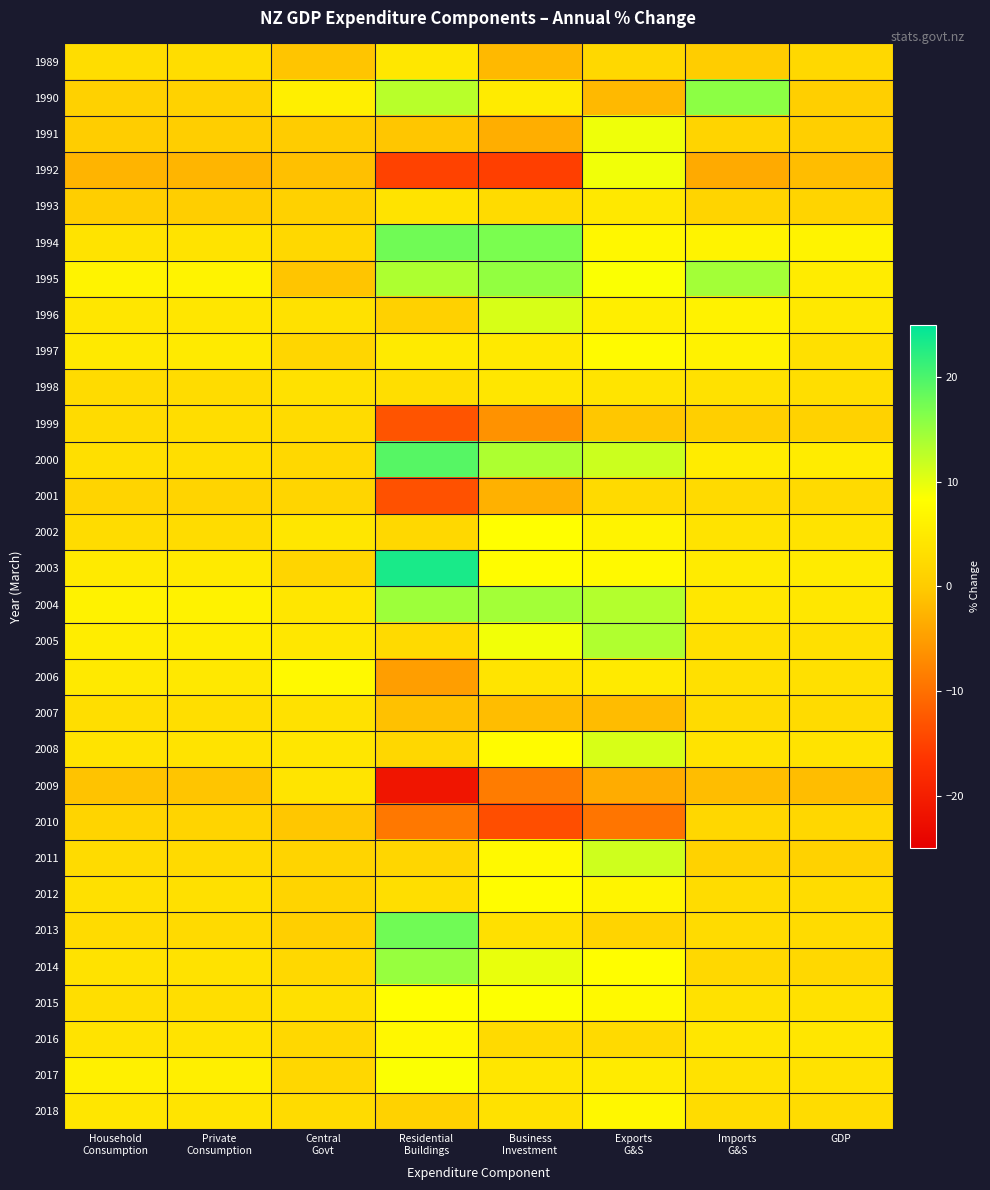

Reading left to right, list all the values displayed in this chart.

1989: Household
Consumption=2.9	Private
Consumption=2.9	Central
Govt=-0.7	Residential
Buildings=4.5	Business
Investment=-2.0	Exports
G&S=2.1	Imports
G&S=0.2	GDP=2.0
1990: Household
Consumption=0.9	Private
Consumption=1.0	Central
Govt=5.8	Residential
Buildings=12.9	Business
Investment=5.1	Exports
G&S=-2.0	Imports
G&S=15.8	GDP=0.5
1991: Household
Consumption=0.2	Private
Consumption=0.4	Central
Govt=0.1	Residential
Buildings=-0.6	Business
Investment=-3.2	Exports
G&S=9.3	Imports
G&S=1.3	GDP=0.6
1992: Household
Consumption=-2.6	Private
Consumption=-2.4	Central
Govt=-1.2	Residential
Buildings=-15.0	Business
Investment=-15.3	Exports
G&S=9.2	Imports
G&S=-3.7	GDP=-1.6
1993: Household
Consumption=0.4	Private
Consumption=0.3	Central
Govt=0.8	Residential
Buildings=3.8	Business
Investment=2.6	Exports
G&S=4.6	Imports
G&S=1.3	GDP=1.3
1994: Household
Consumption=3.9	Private
Consumption=3.8	Central
Govt=2.0	Residential
Buildings=17.6	Business
Investment=16.9	Exports
G&S=7.1	Imports
G&S=6.5	GDP=6.5
1995: Household
Consumption=6.4	Private
Consumption=6.4	Central
Govt=-0.7	Residential
Buildings=13.6	Business
Investment=15.4	Exports
G&S=8.5	Imports
G&S=14.3	GDP=5.2
1996: Household
Consumption=4.2	Private
Consumption=4.2	Central
Govt=3.5	Residential
Buildings=0.8	Business
Investment=10.9	Exports
G&S=5.6	Imports
G&S=6.3	GDP=4.6
1997: Household
Consumption=4.8	Private
Consumption=5.0	Central
Govt=1.7	Residential
Buildings=4.9	Business
Investment=4.8	Exports
G&S=7.6	Imports
G&S=6.3	GDP=3.4
1998: Household
Consumption=2.5	Private
Consumption=2.7	Central
Govt=3.5	Residential
Buildings=3.0	Business
Investment=4.3	Exports
G&S=4.0	Imports
G&S=3.5	GDP=3.0
1999: Household
Consumption=2.6	Private
Consumption=2.9	Central
Govt=2.5	Residential
Buildings=-13.0	Business
Investment=-6.2	Exports
G&S=-0.5	Imports
G&S=0.6	GDP=1.1
2000: Household
Consumption=3.2	Private
Consumption=3.0	Central
Govt=2.1	Residential
Buildings=19.3	Business
Investment=13.6	Exports
G&S=11.7	Imports
G&S=5.2	GDP=5.2
2001: Household
Consumption=1.4	Private
Consumption=1.4	Central
Govt=1.5	Residential
Buildings=-13.3	Business
Investment=-2.9	Exports
G&S=2.3	Imports
G&S=2.3	GDP=2.3
2002: Household
Consumption=2.7	Private
Consumption=2.7	Central
Govt=4.3	Residential
Buildings=2.1	Business
Investment=8.2	Exports
G&S=6.4	Imports
G&S=3.8	GDP=3.8
2003: Household
Consumption=5.0	Private
Consumption=5.0	Central
Govt=1.6	Residential
Buildings=23.3	Business
Investment=7.9	Exports
G&S=7.4	Imports
G&S=5.1	GDP=5.1
2004: Household
Consumption=6.3	Private
Consumption=6.2	Central
Govt=4.3	Residential
Buildings=14.7	Business
Investment=14.3	Exports
G&S=13.2	Imports
G&S=4.5	GDP=4.5
2005: Household
Consumption=5.4	Private
Consumption=5.4	Central
Govt=4.5	Residential
Buildings=2.4	Business
Investment=9.1	Exports
G&S=13.4	Imports
G&S=3.3	GDP=3.3
2006: Household
Consumption=4.8	Private
Consumption=4.6	Central
Govt=7.5	Residential
Buildings=-4.9	Business
Investment=4.0	Exports
G&S=4.9	Imports
G&S=3.3	GDP=3.3
2007: Household
Consumption=3.1	Private
Consumption=3.0	Central
Govt=3.5	Residential
Buildings=-1.1	Business
Investment=-1.6	Exports
G&S=-1.7	Imports
G&S=2.6	GDP=2.6
2008: Household
Consumption=3.8	Private
Consumption=3.9	Central
Govt=4.3	Residential
Buildings=1.9	Business
Investment=7.8	Exports
G&S=10.9	Imports
G&S=3.8	GDP=3.8
2009: Household
Consumption=-0.9	Private
Consumption=-0.7	Central
Govt=4.0	Residential
Buildings=-21.4	Business
Investment=-8.6	Exports
G&S=-3.5	Imports
G&S=-1.6	GDP=-1.6
2010: Household
Consumption=1.3	Private
Consumption=1.4	Central
Govt=-0.5	Residential
Buildings=-9.0	Business
Investment=-13.6	Exports
G&S=-9.4	Imports
G&S=1.9	GDP=1.9
2011: Household
Consumption=2.6	Private
Consumption=2.3	Central
Govt=1.3	Residential
Buildings=1.7	Business
Investment=7.4	Exports
G&S=11.5	Imports
G&S=1.0	GDP=1.0
2012: Household
Consumption=3.3	Private
Consumption=3.3	Central
Govt=1.3	Residential
Buildings=3.0	Business
Investment=8.0	Exports
G&S=6.6	Imports
G&S=2.7	GDP=2.7
2013: Household
Consumption=2.5	Private
Consumption=2.3	Central
Govt=0.5	Residential
Buildings=17.6	Business
Investment=3.3	Exports
G&S=1.3	Imports
G&S=2.5	GDP=2.5
2014: Household
Consumption=3.7	Private
Consumption=3.7	Central
Govt=2.1	Residential
Buildings=15.1	Business
Investment=9.7	Exports
G&S=8.1	Imports
G&S=2.0	GDP=2.0
2015: Household
Consumption=3.0	Private
Consumption=3.0	Central
Govt=3.3	Residential
Buildings=8.2	Business
Investment=8.4	Exports
G&S=7.4	Imports
G&S=3.5	GDP=3.5
2016: Household
Consumption=3.9	Private
Consumption=3.9	Central
Govt=2.0	Residential
Buildings=7.1	Business
Investment=2.3	Exports
G&S=2.3	Imports
G&S=4.2	GDP=4.2
2017: Household
Consumption=5.9	Private
Consumption=5.8	Central
Govt=1.8	Residential
Buildings=8.5	Business
Investment=4.2	Exports
G&S=5.1	Imports
G&S=3.7	GDP=3.7
2018: Household
Consumption=4.2	Private
Consumption=4.1	Central
Govt=2.6	Residential
Buildings=1.0	Business
Investment=3.6	Exports
G&S=7.1	Imports
G&S=2.7	GDP=2.7